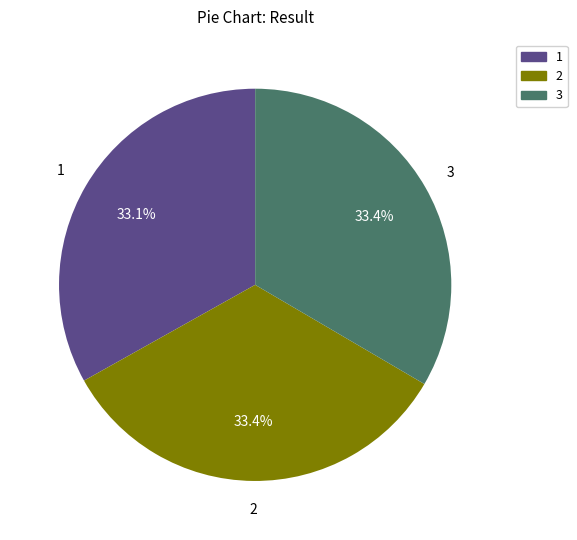

Approximately how many times larger is the value at 1 compared to 2?

1.0